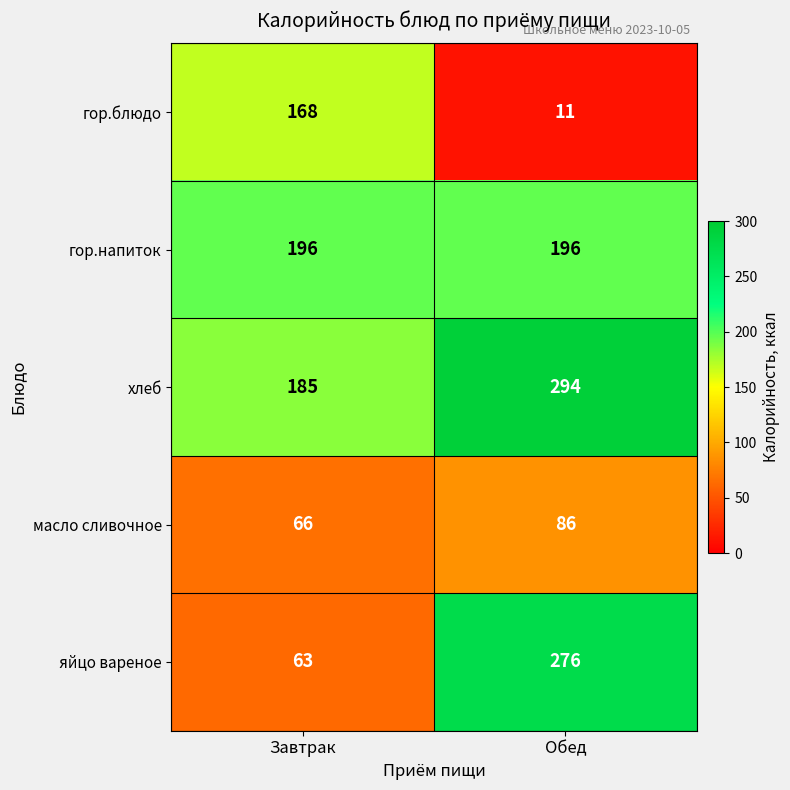

Reading right to left, extract all data points from this chart.

гор.блюдо: Обед=11	Завтрак=168
гор.напиток: Обед=196	Завтрак=196
хлеб: Обед=294	Завтрак=185
масло сливочное: Обед=86	Завтрак=66
яйцо вареное: Обед=276	Завтрак=63